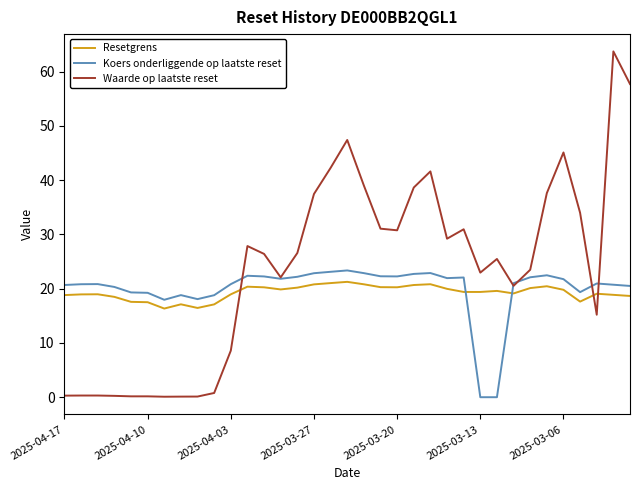

Which series has the largest total across all categories?

Waarde op laatste reset